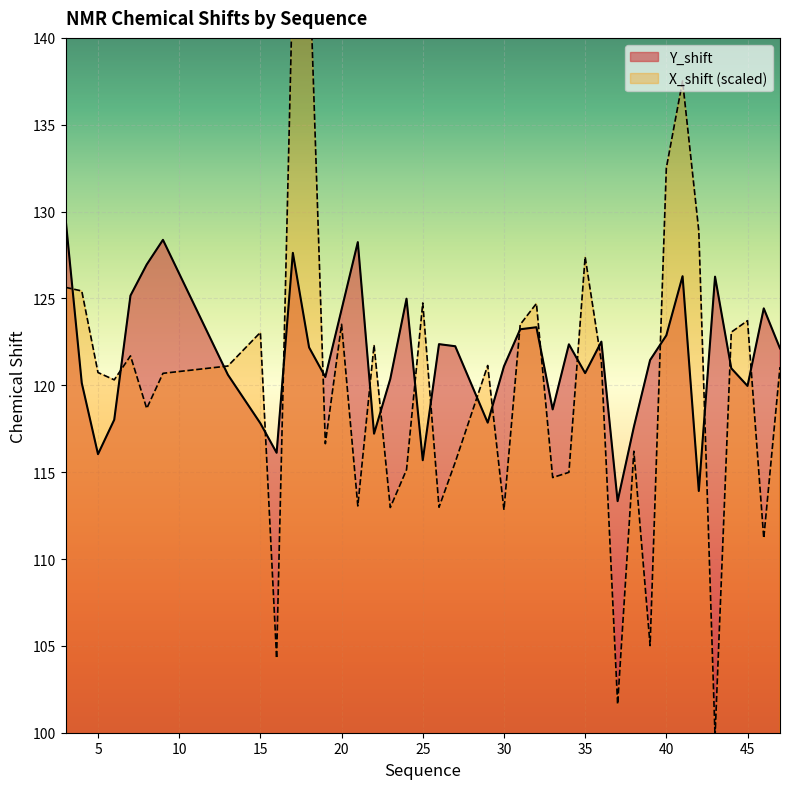

Where is the first local minimum for Y_shift?

5